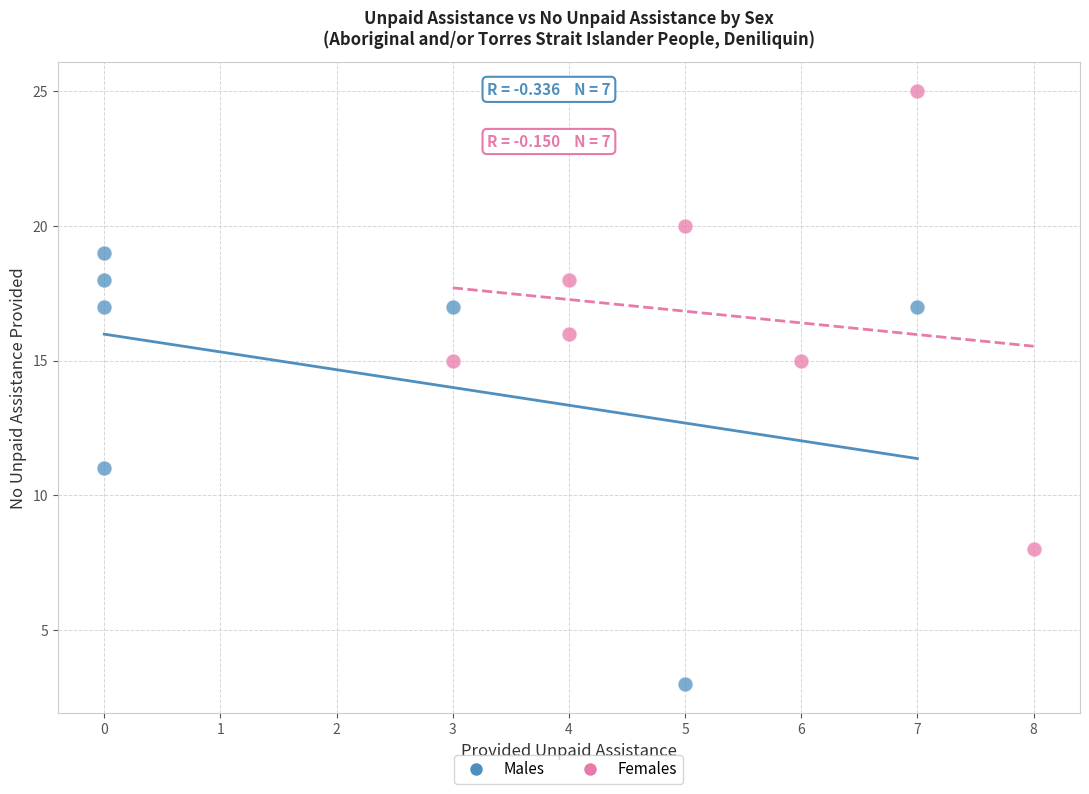

What are all the series names shown in the legend?

Males, Females